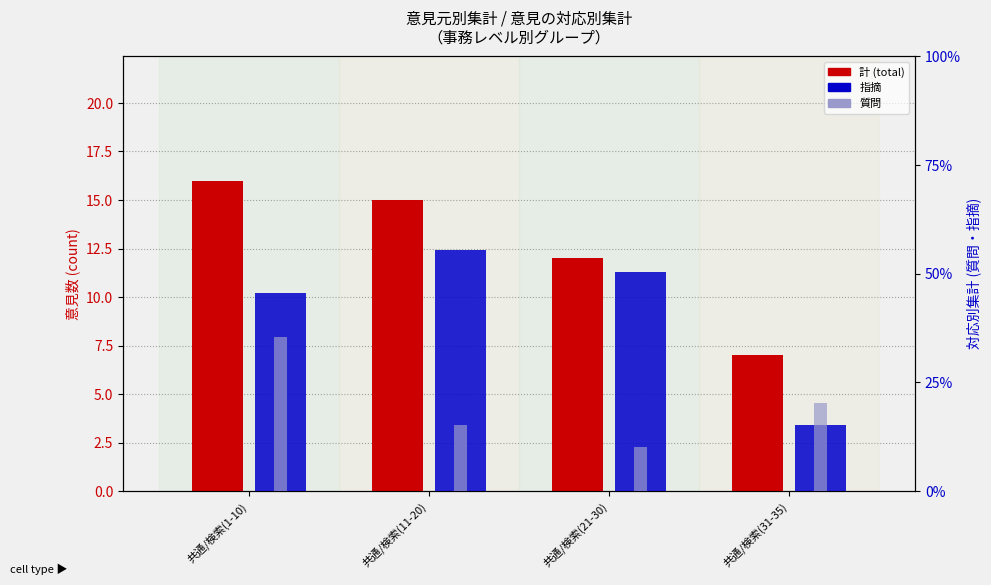

Is it true that 指摘 equals 5 at 共通/検索(31-35)?

False